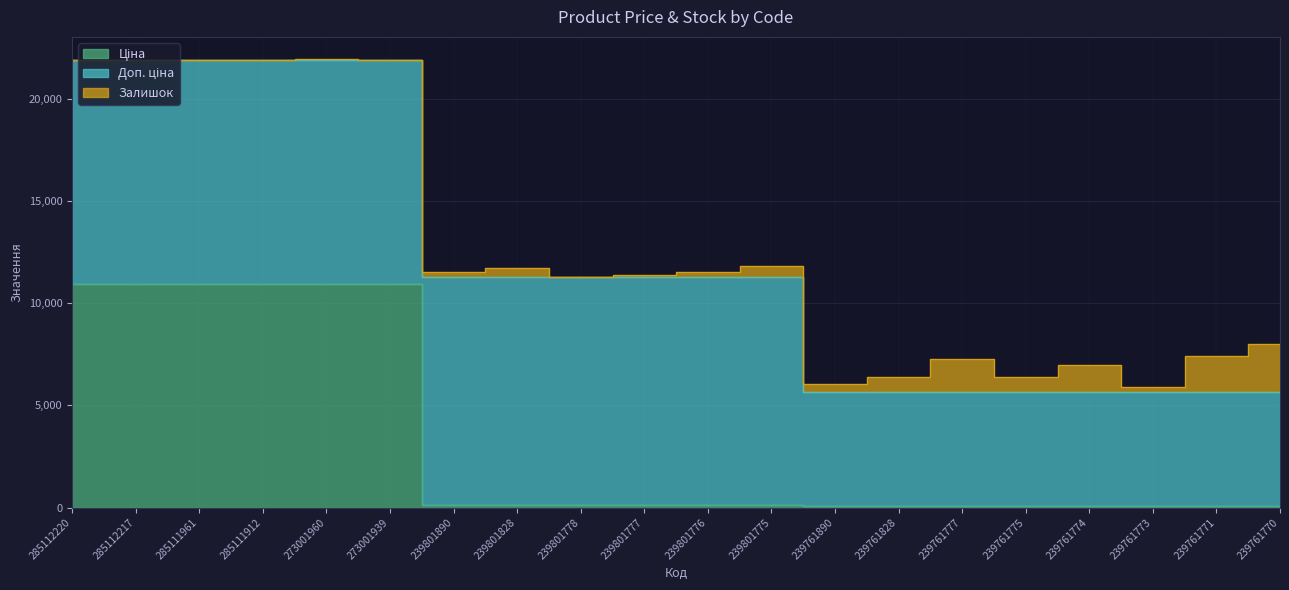

Is the value of Ціна at 239761775 greater than the value of Залишок at 239761777?

No